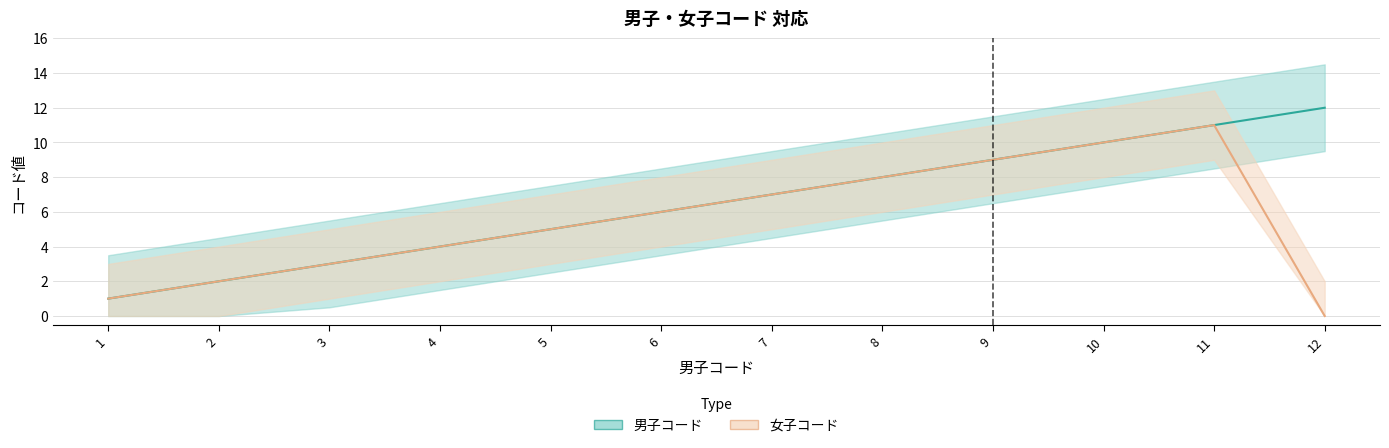

What is the difference between the second highest and minimum values in the 女子コード series?

10